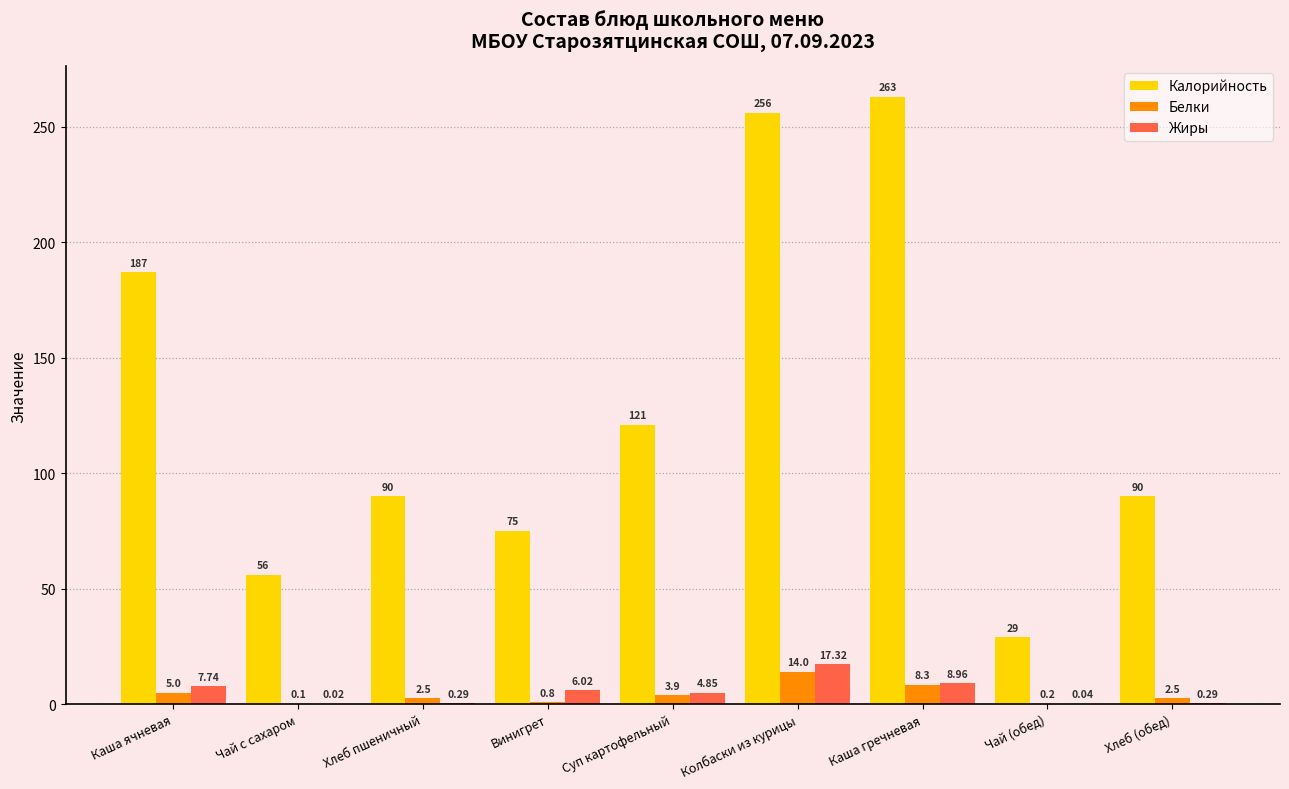

At which category is the sum across all series the highest?

Колбаски из курицы